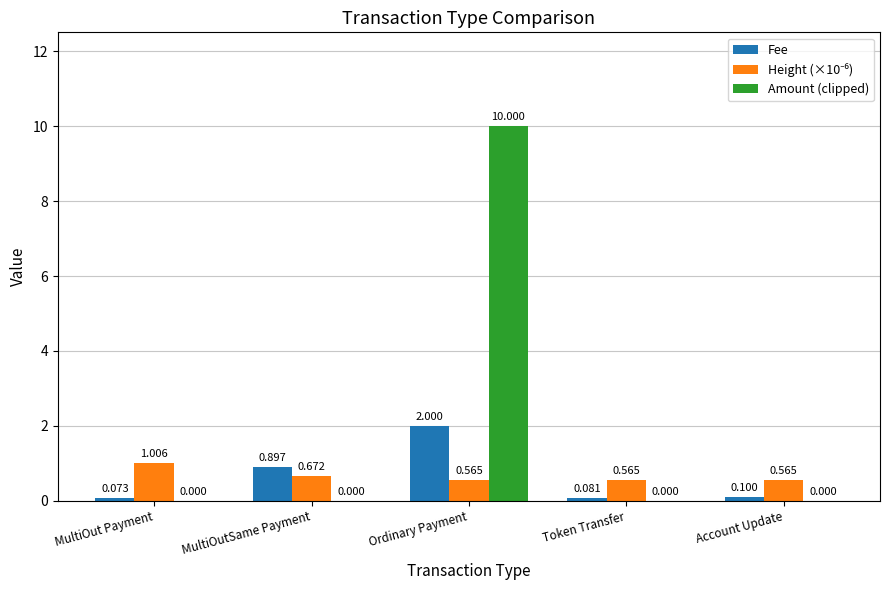

How many groups of bars are there?

5